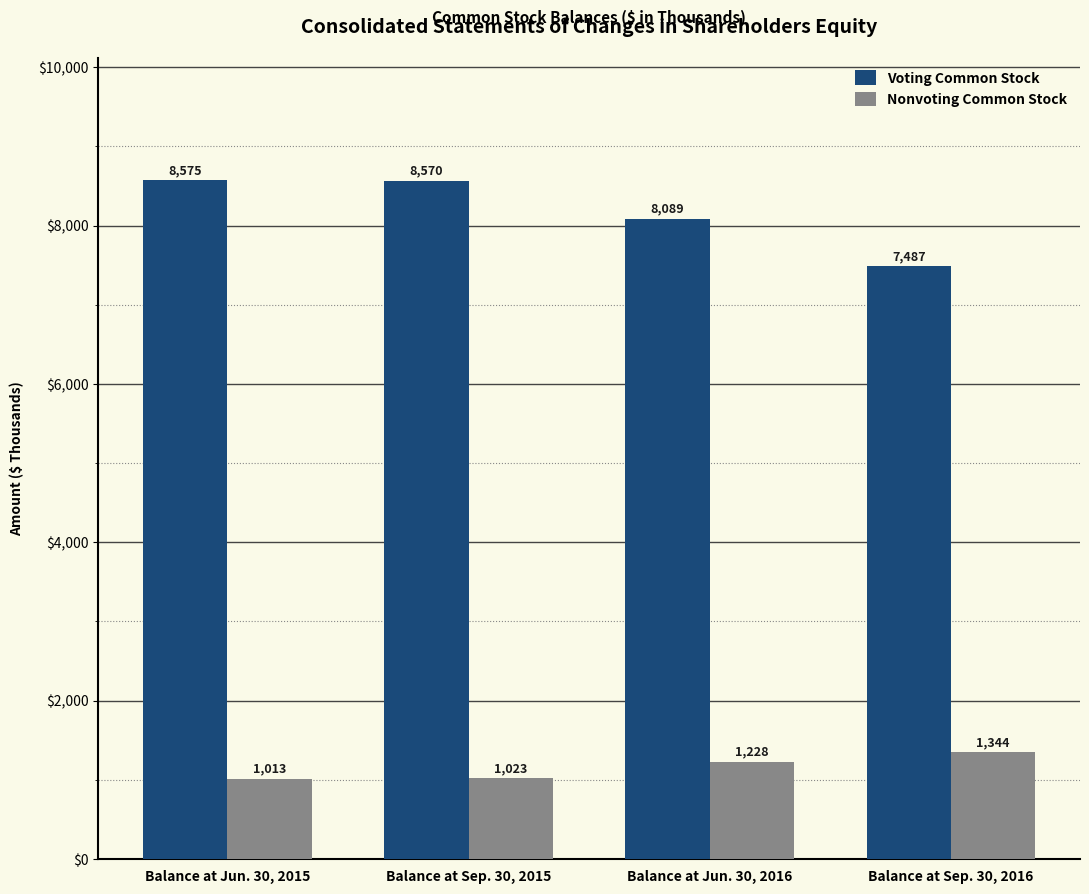

What are all the series names shown in the legend?

Voting Common Stock, Nonvoting Common Stock